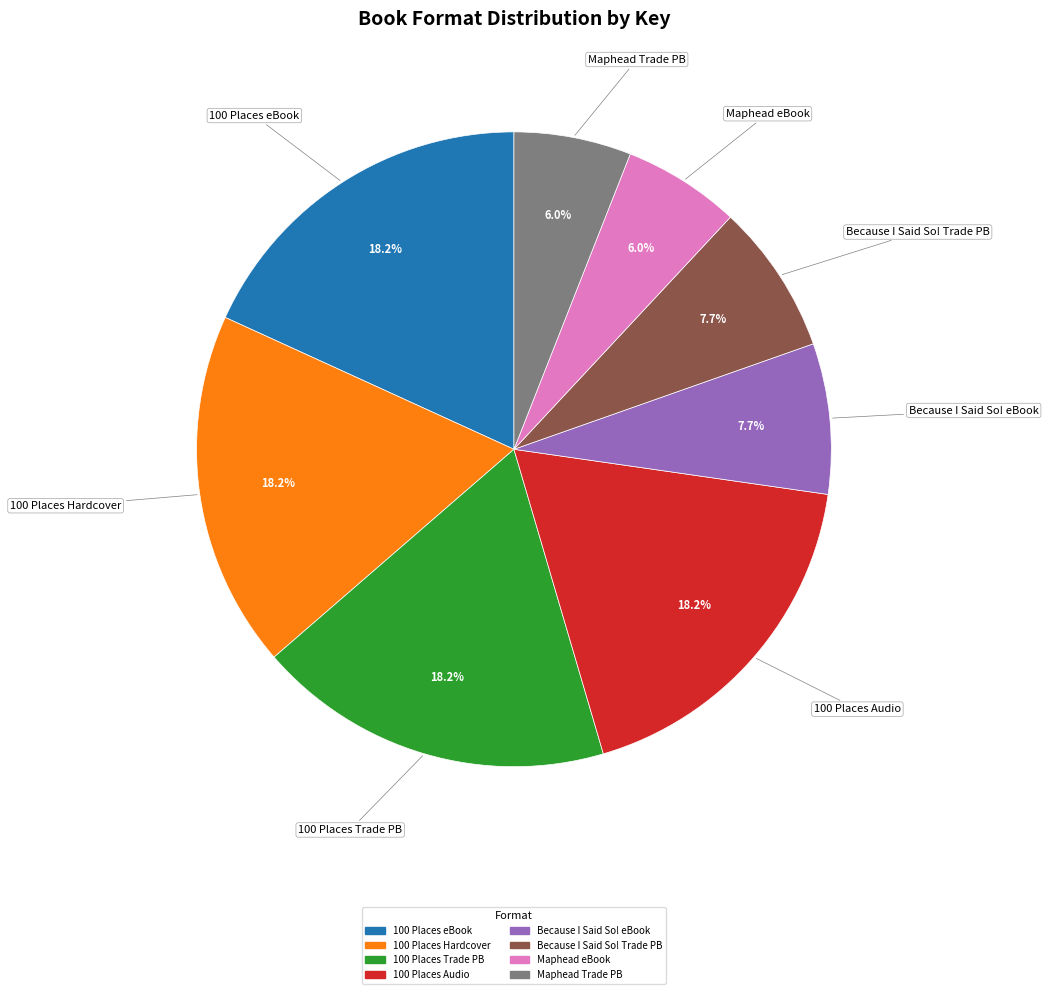

Is there a majority slice in this chart?

No